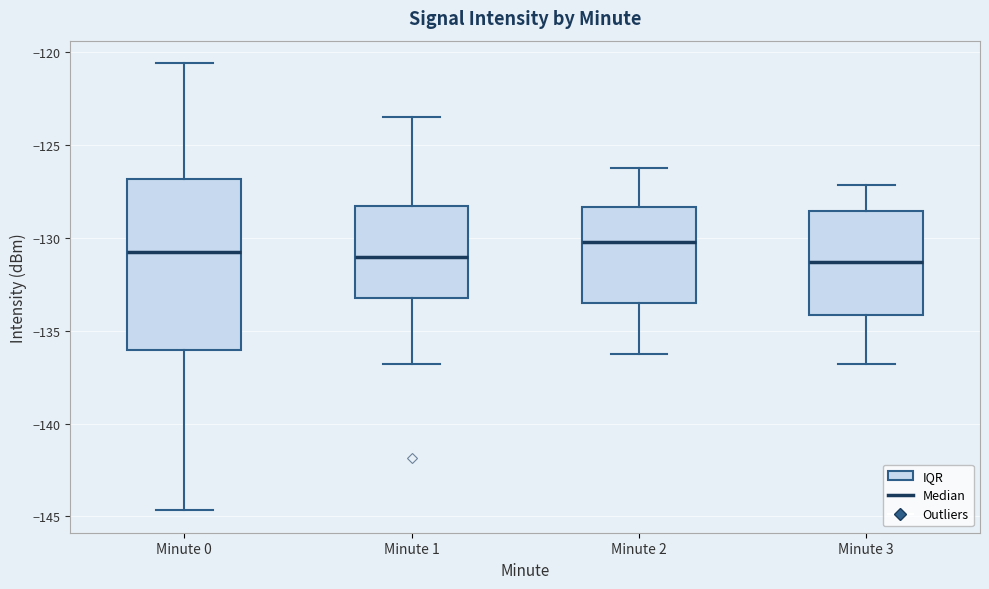

Which box has the highest median line?

Minute 2